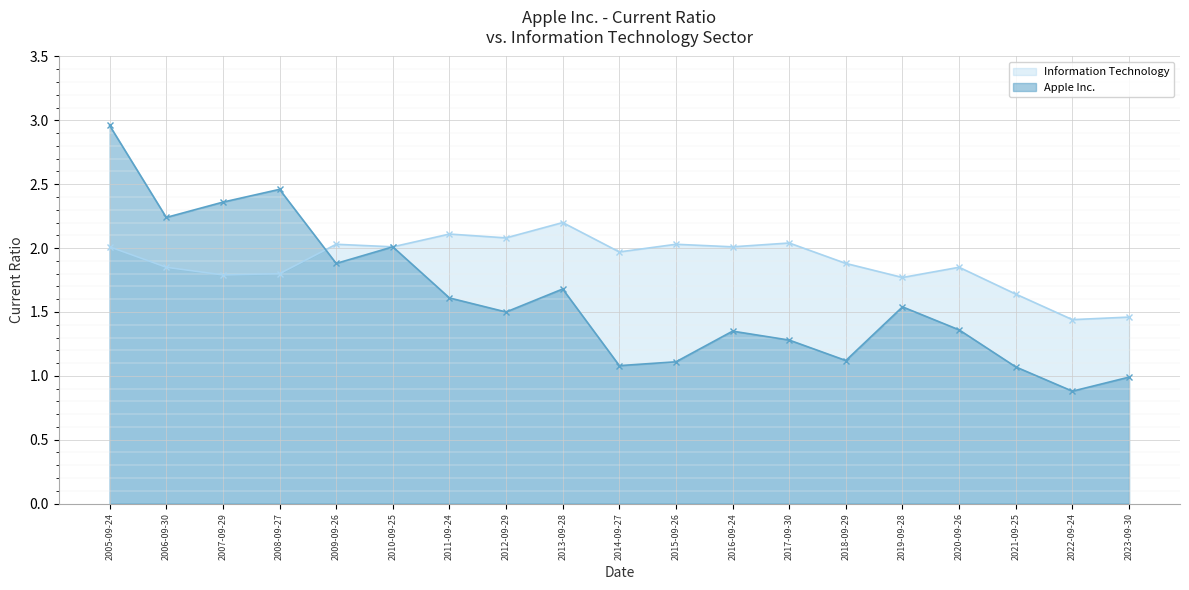

Rank the series by their average value, from lowest to highest.

Apple Inc., Information Technology